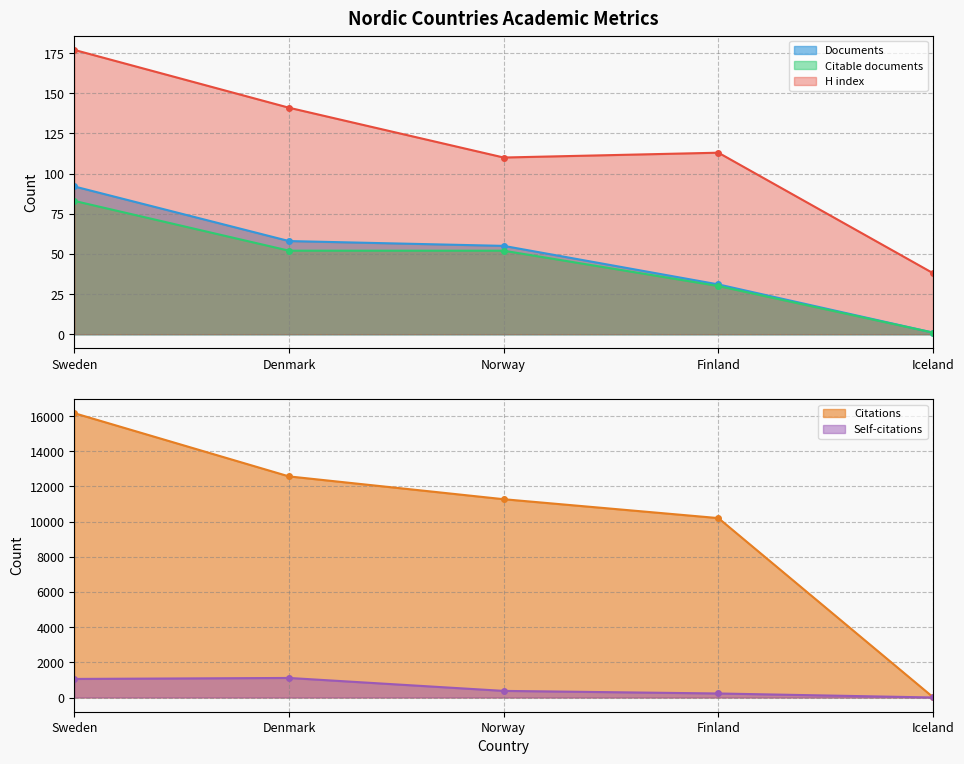

What are all the series names shown in the legend?

Documents, Citable documents, Citations, Self-citations, H index